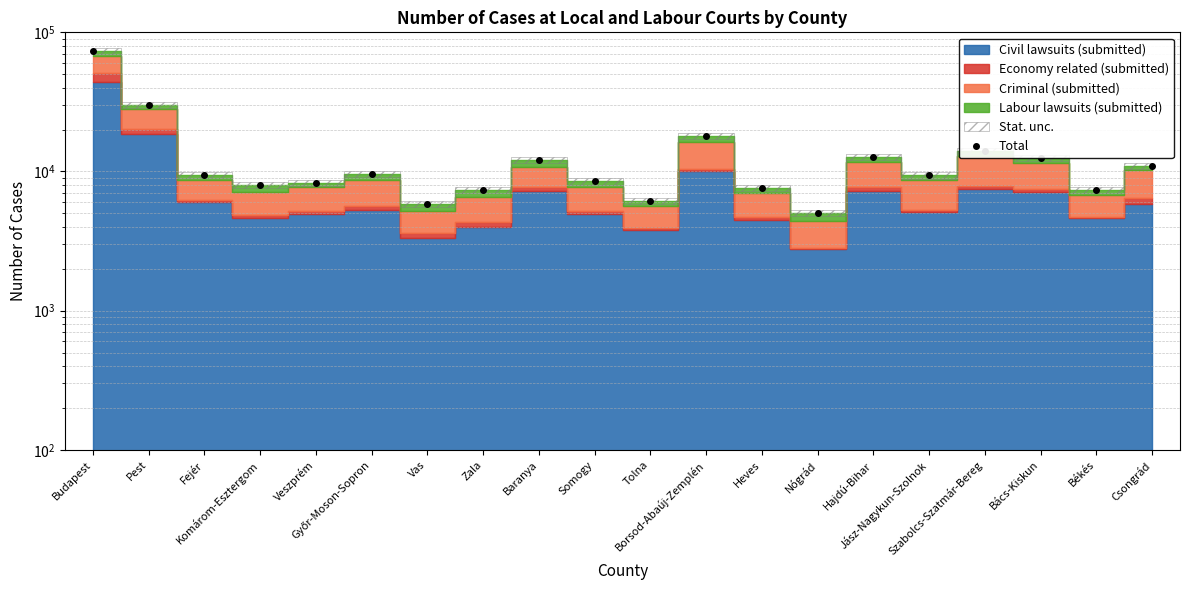

The value at Zala is 2181. True or false?

False